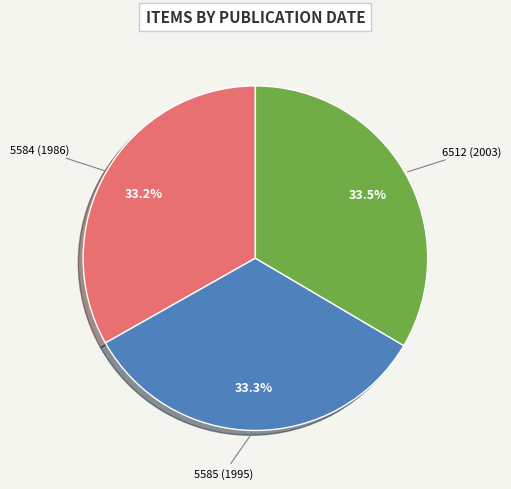

Is there any slice that represents more than half of the pie?

No